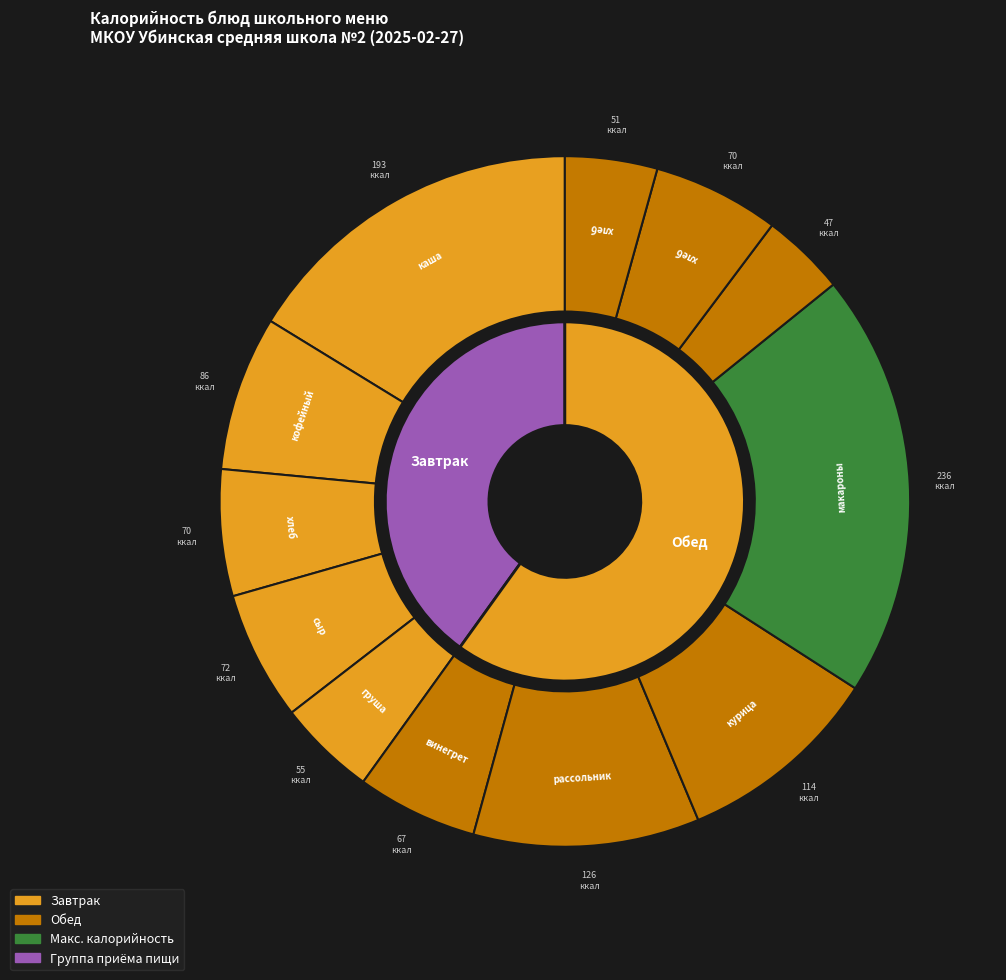

What is the ratio of the value at компот из яблок to the value at груша?

0.9